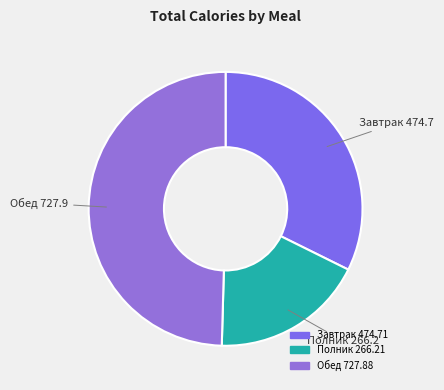

What is the largest slice in the pie chart?

Обед